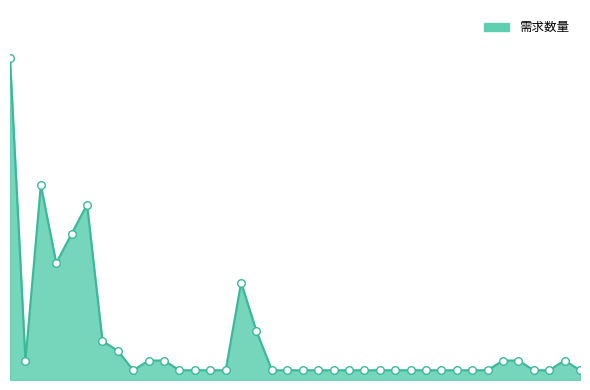

Does the chart have visible grid lines?

No